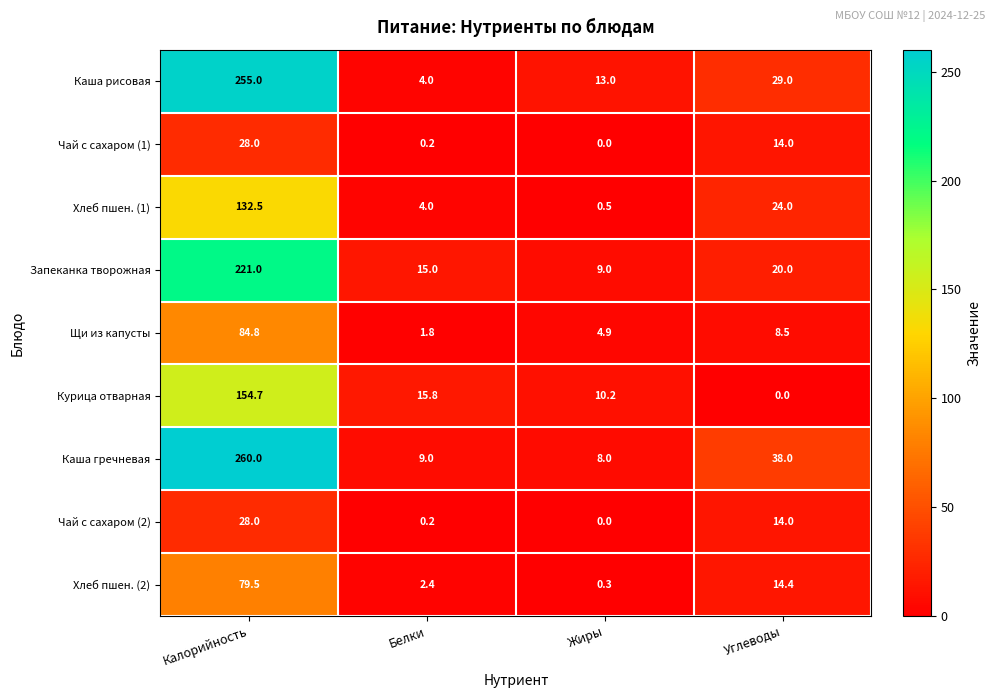

What is the sum of all Чай с сахаром (1) values?

42.2